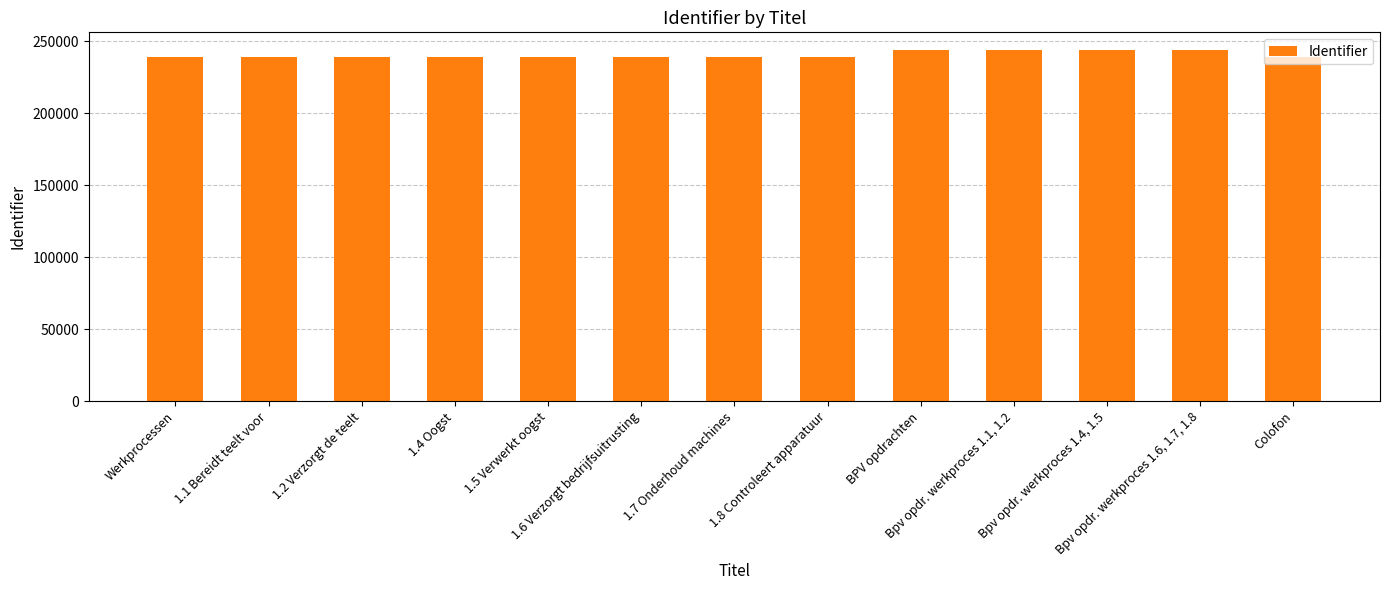

How many data points are less than 239319?

6